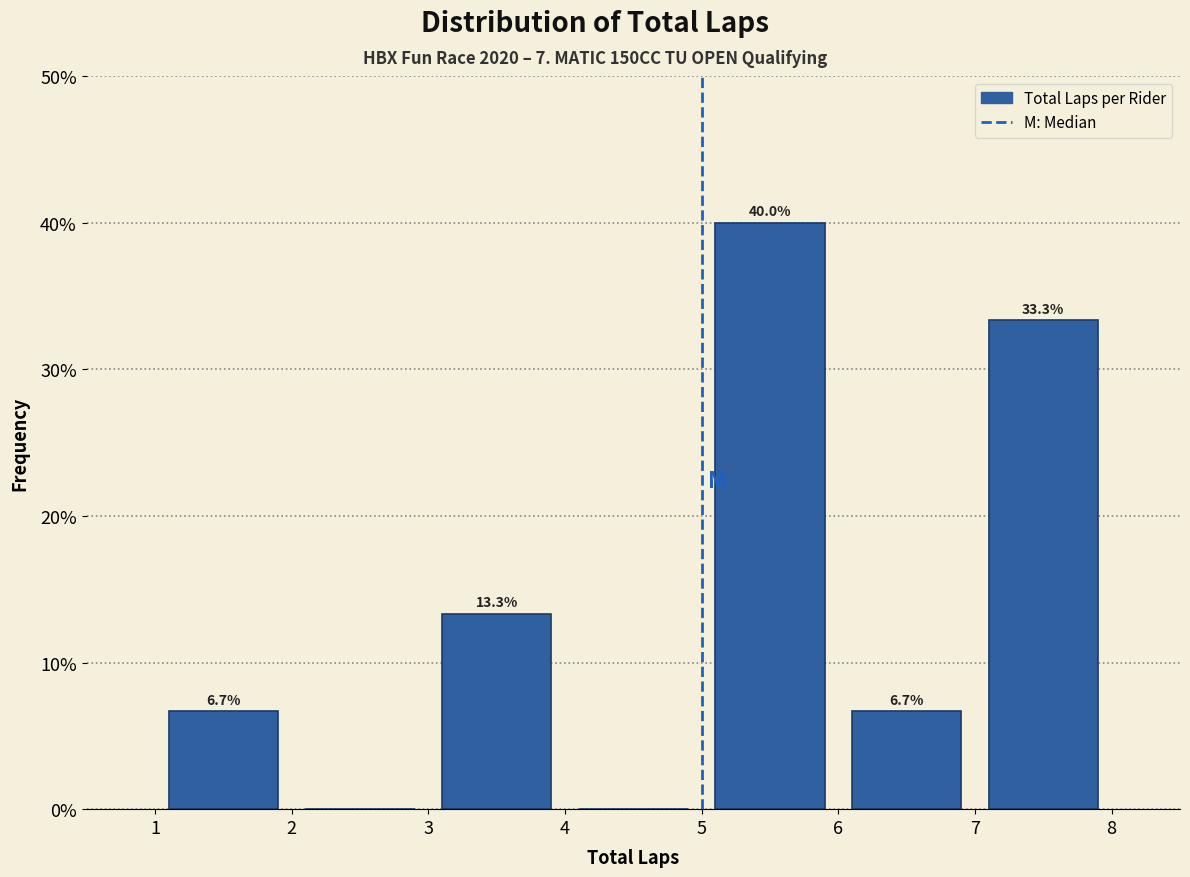

Which range on the x-axis has the tallest bar?

5 to 6